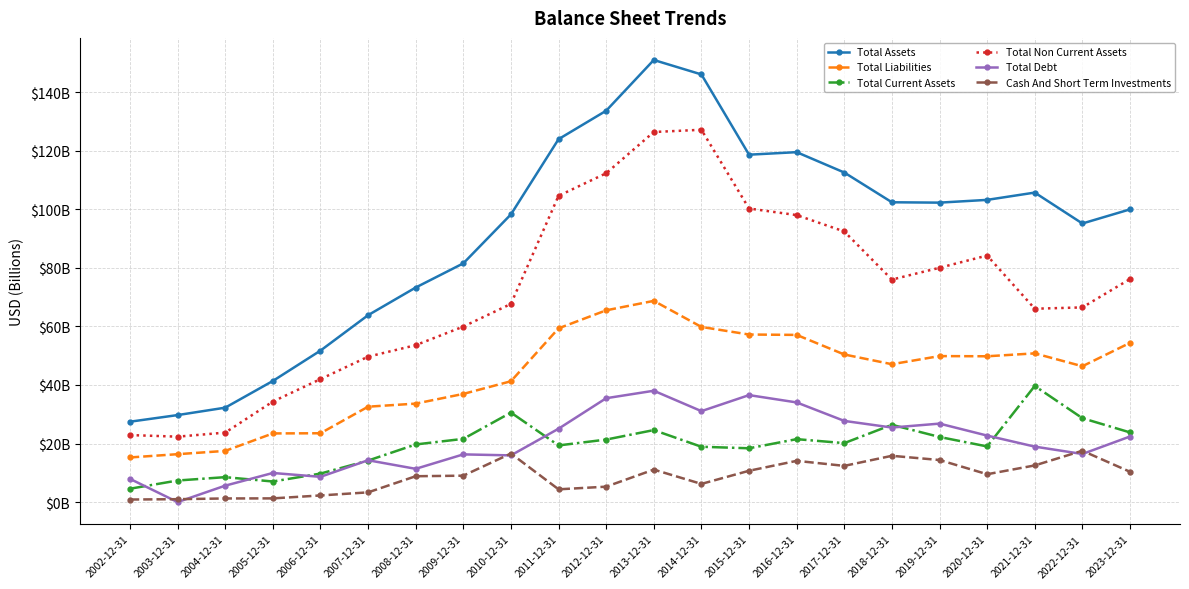

Is this an area chart (filled region under the line)?

No